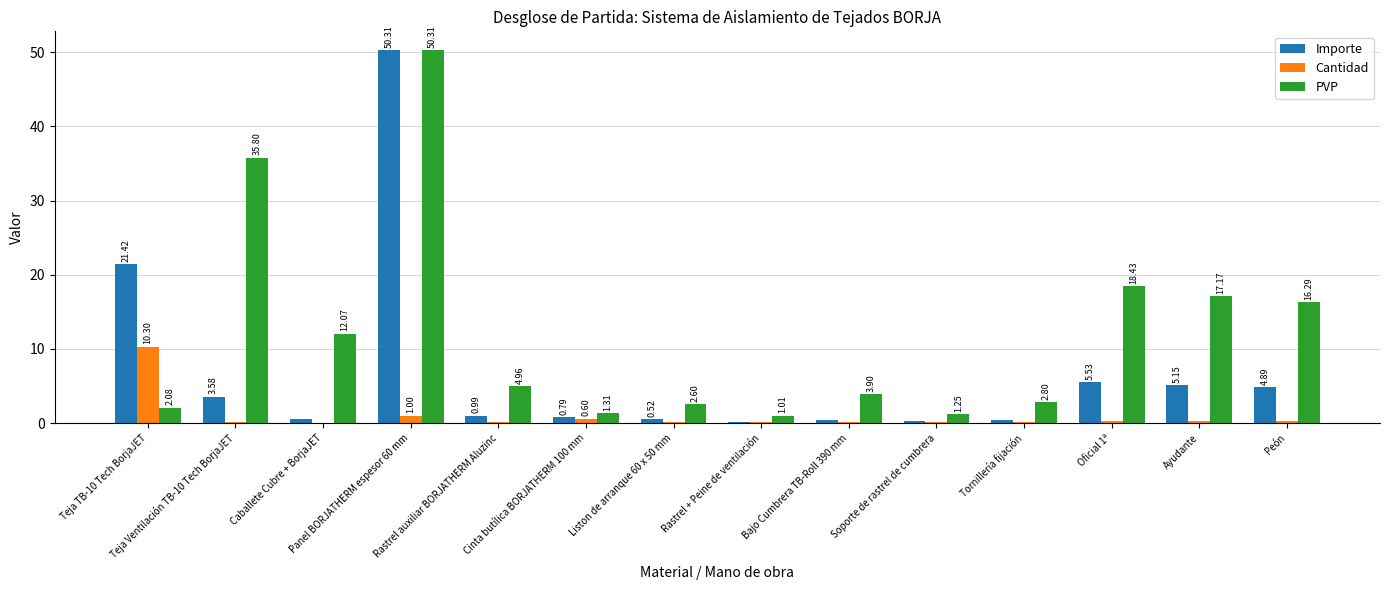

What is the sum of all Importe values?

95.0